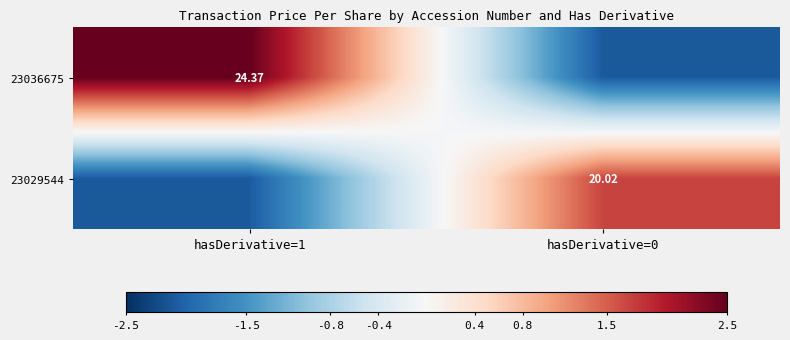

Where does the 23036675 series first go above 2?

hasDerivative=1